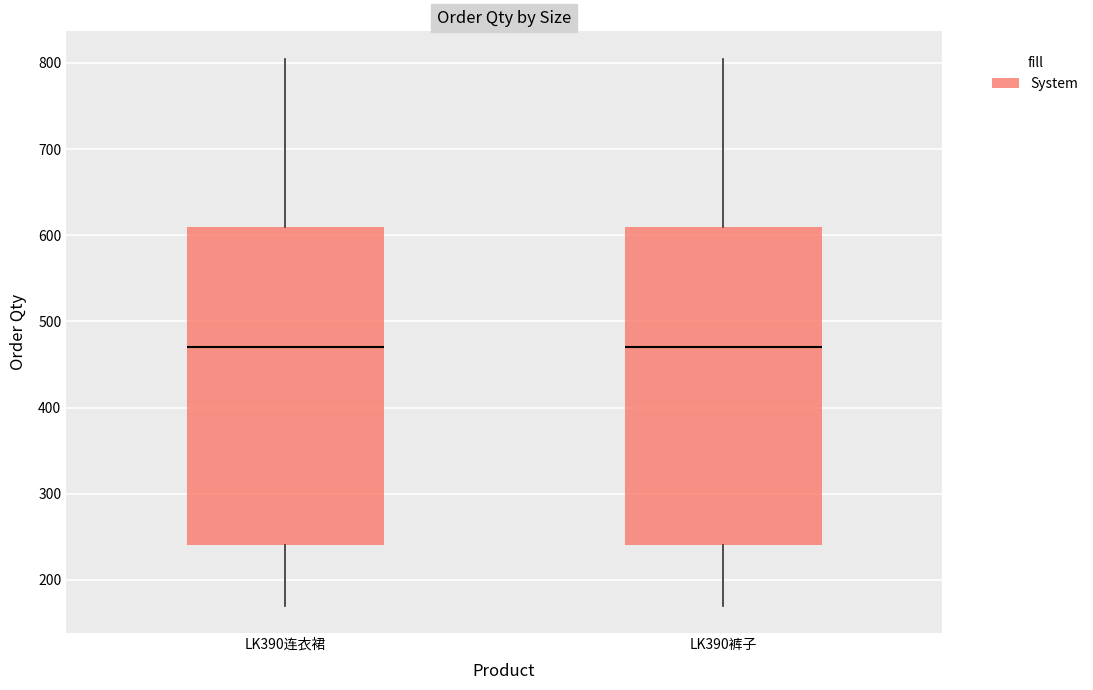

Where is the lower edge of the box for LK390裤子 on the y-axis? The values are not printed on the chart, so give them approximately, as read against the axis.

240